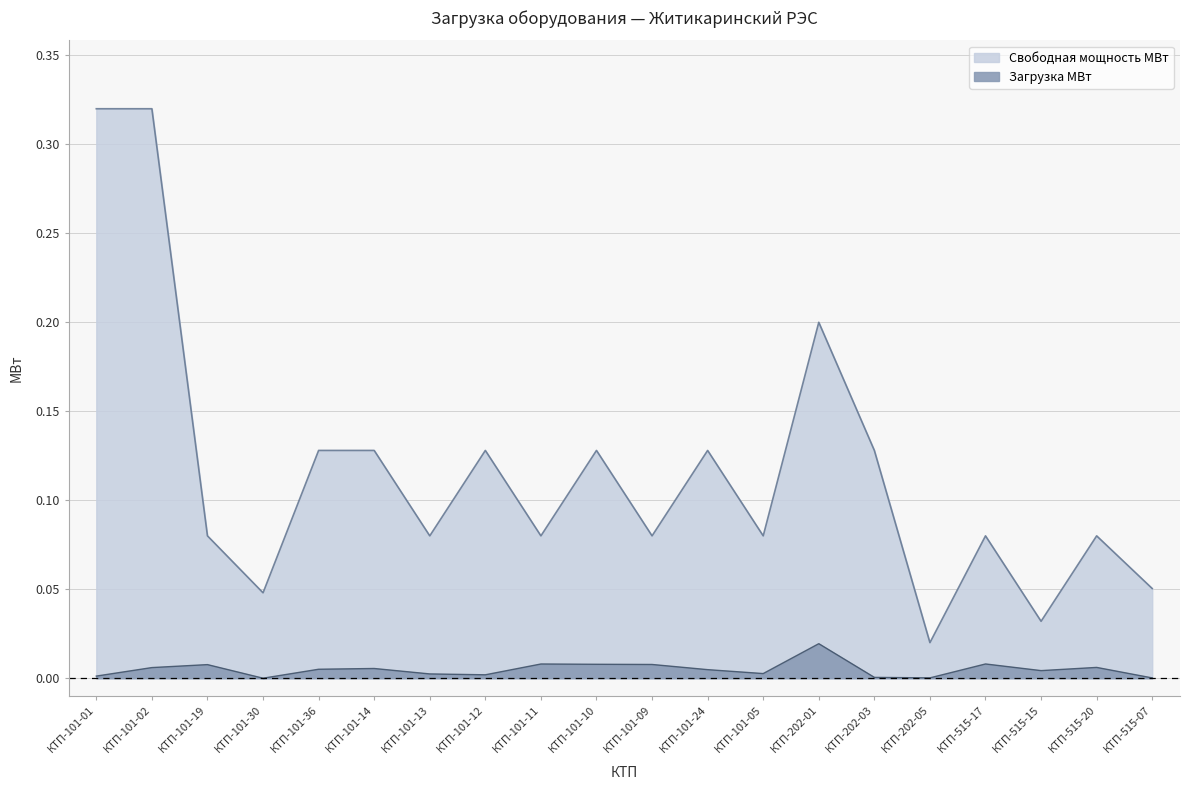

True or false: Свободная мощность МВт and Загрузка МВт intersect in this chart.

False